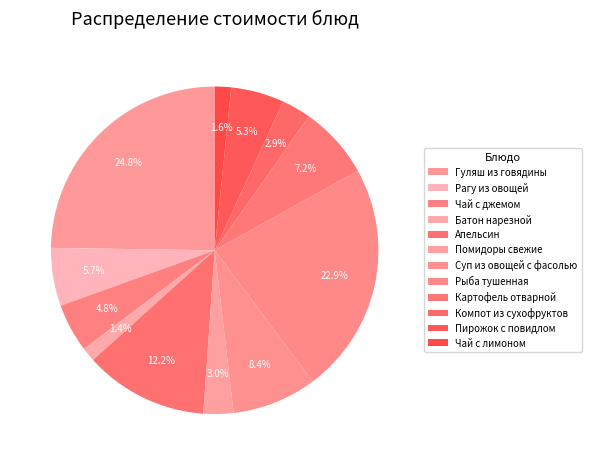

How many segments does this pie chart have?

12